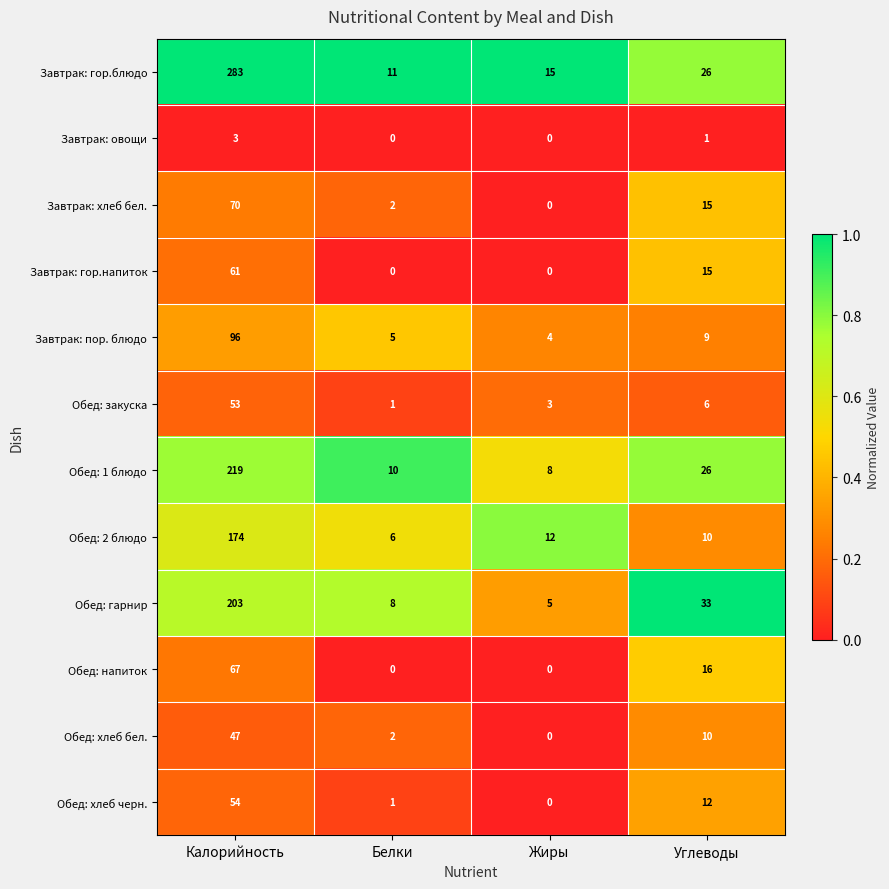

What is the difference between the Завтрак: пор. блюдо values at Жиры and Углеводы?

5